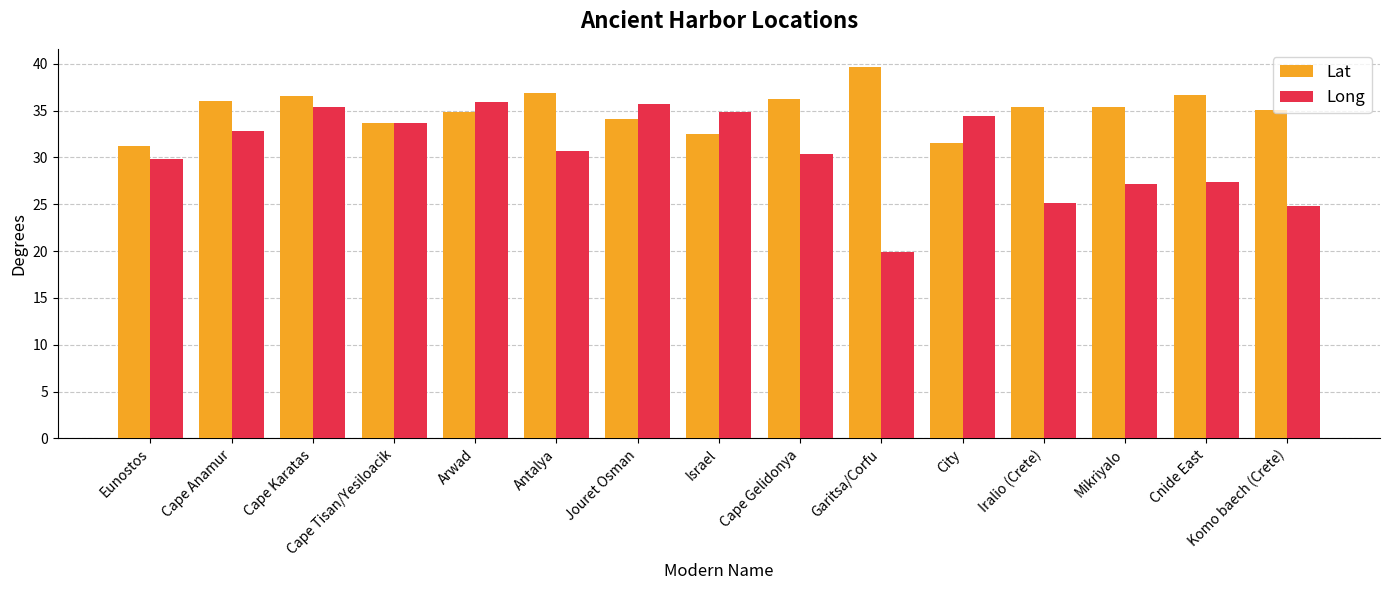

What is the difference between the Lat values at City and Cape Karatas?

5.0